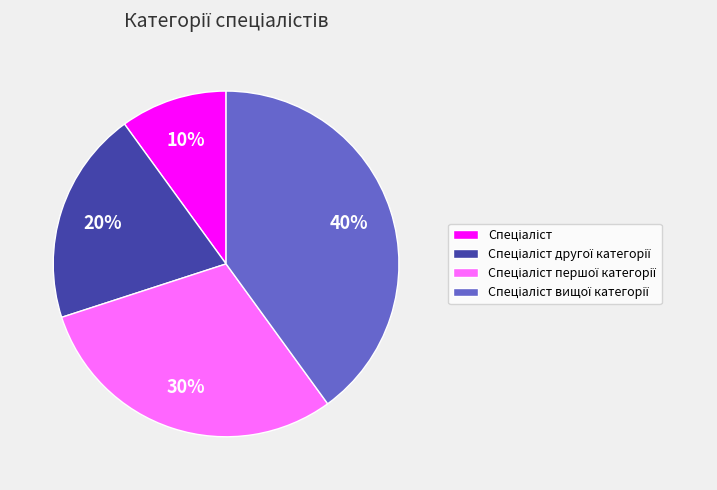

Is there a majority slice in this chart?

No